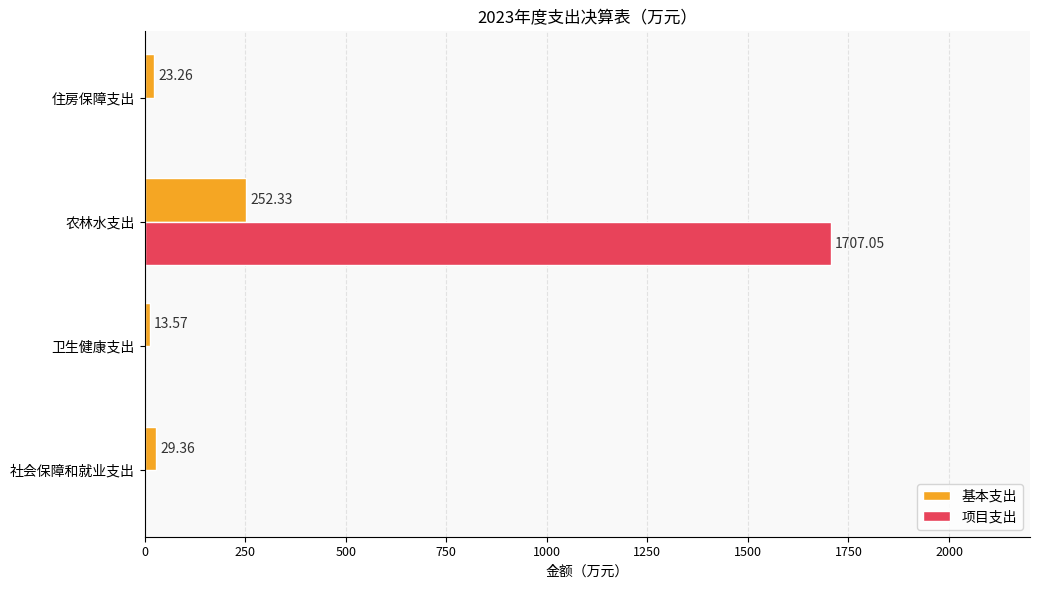

What is the sum of all 基本支出 values?

318.5